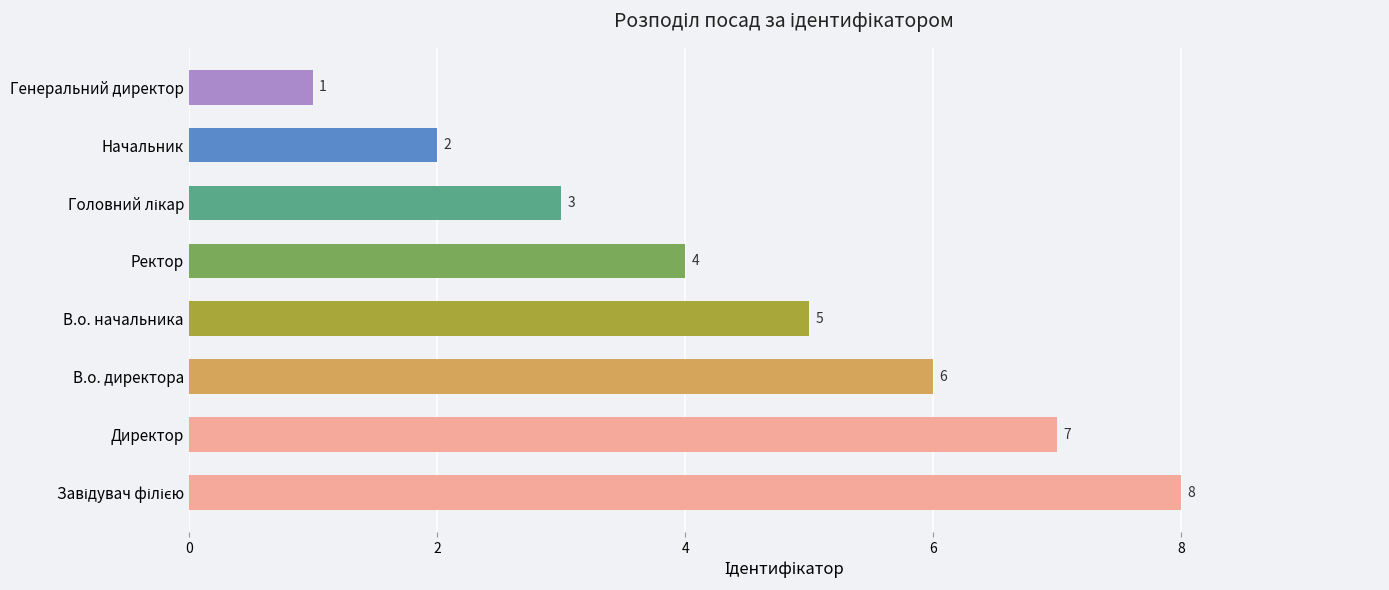

What is the difference between the second highest and minimum values?

6